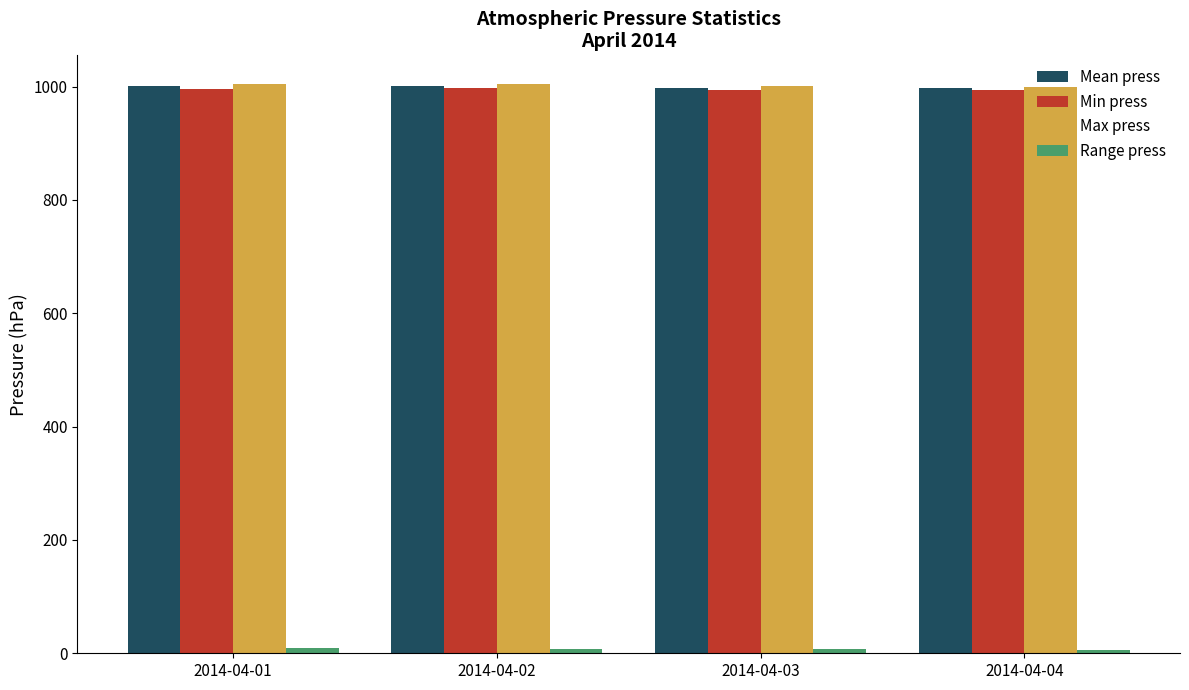

The value of Max press at 2014-04-04 is 1586. True or false?

False